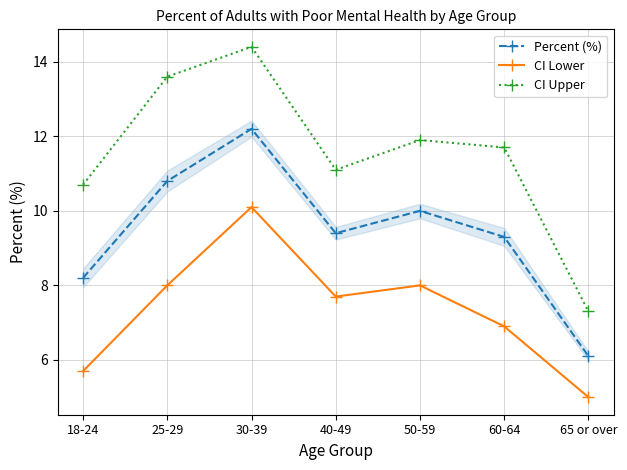

Reading right to left, what are all the values shown in this chart?

Percent (%): 6.1	9.3	10.0	9.4	12.2	10.8	8.2
CI Lower: 5.0	6.9	8.0	7.7	10.1	8.0	5.7
CI Upper: 7.3	11.7	11.9	11.1	14.4	13.6	10.7